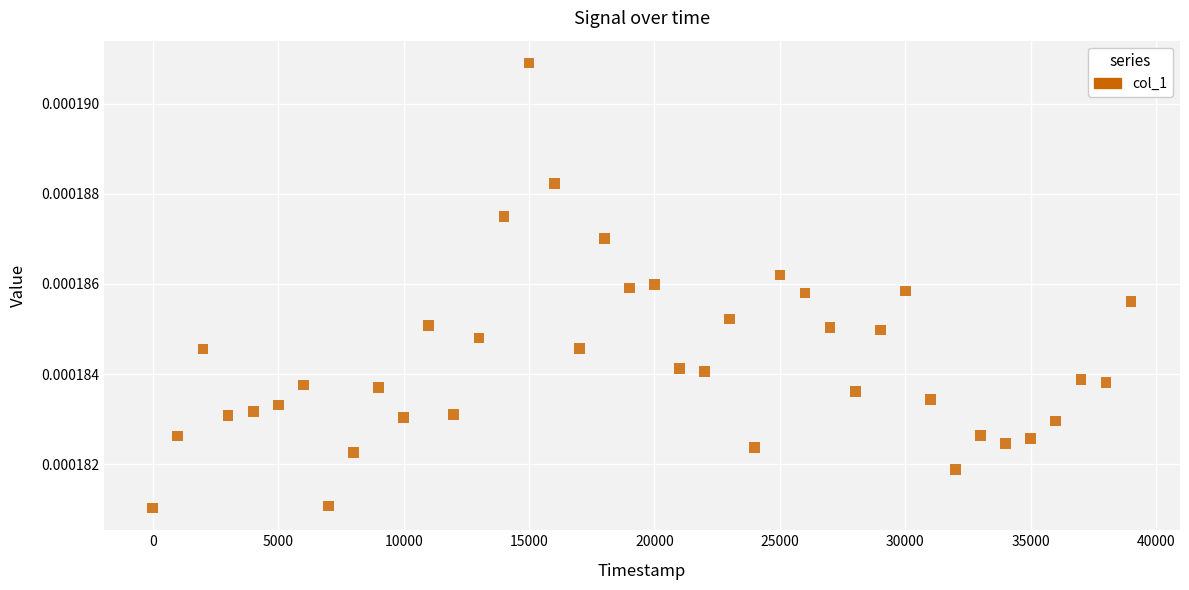

What is the range of X values (max minus min)?

39000.0